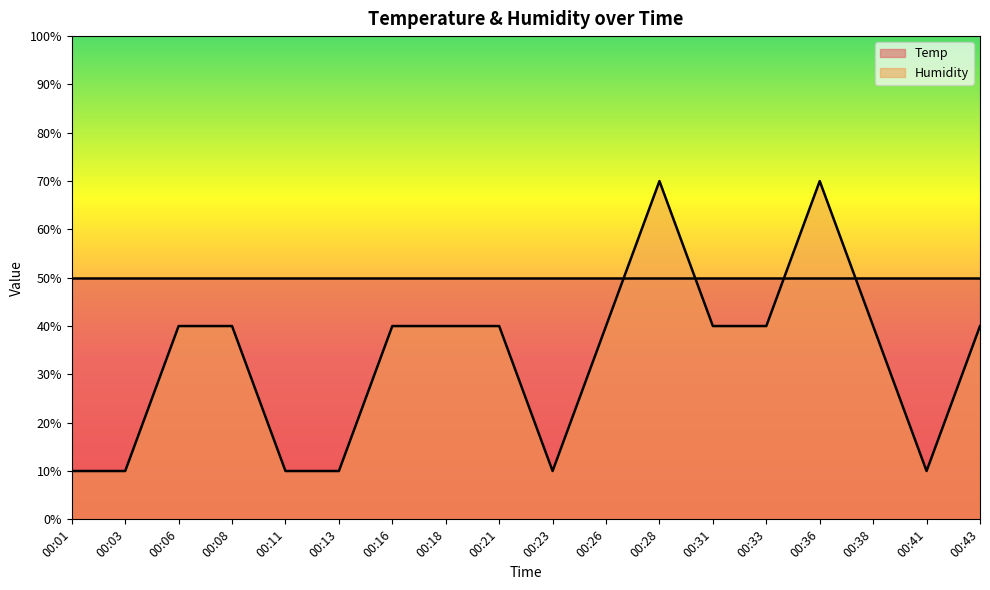

Reading left to right, transcribe all the data shown in this chart.

00:01=10.0	00:03=10.0	00:06=40.0	00:08=40.0	00:11=10.0	00:13=10.0	00:16=40.0	00:18=40.0	00:21=40.0	00:23=10.0	00:26=40.0	00:28=70.0	00:31=40.0	00:33=40.0	00:36=70.0	00:38=40.0	00:41=10.0	00:43=40.0